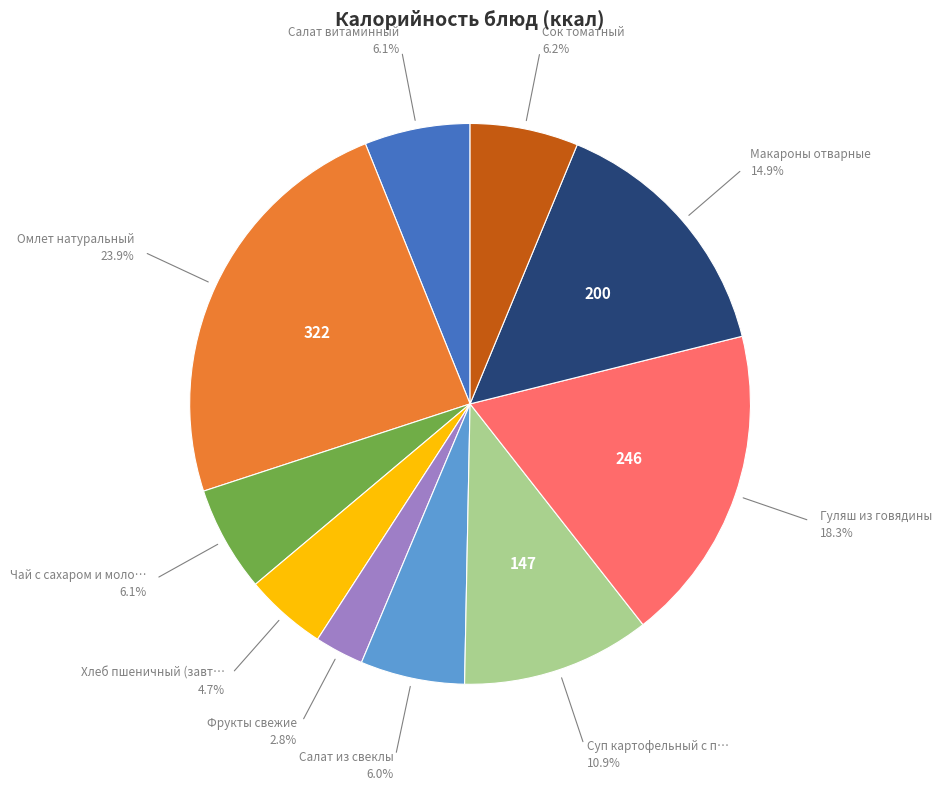

Count the number of slices in the pie.

10